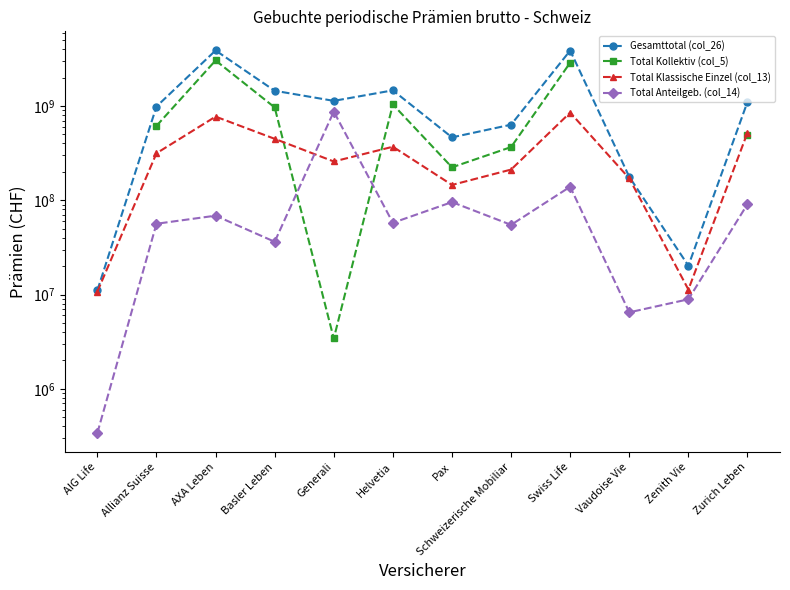

Which series ends up on top after the final intersection of Total Klassische Einzel (col_13) and Total Anteilgeb. (col_14)?

Total Klassische Einzel (col_13)